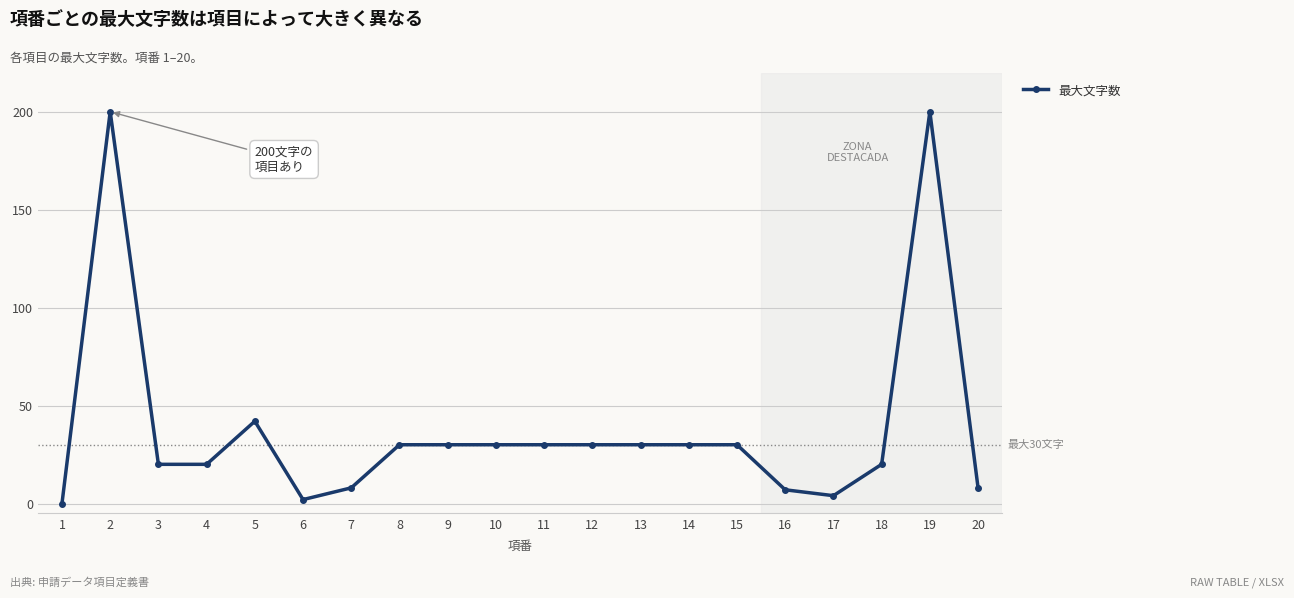

How many distinct data groups are displayed?

1